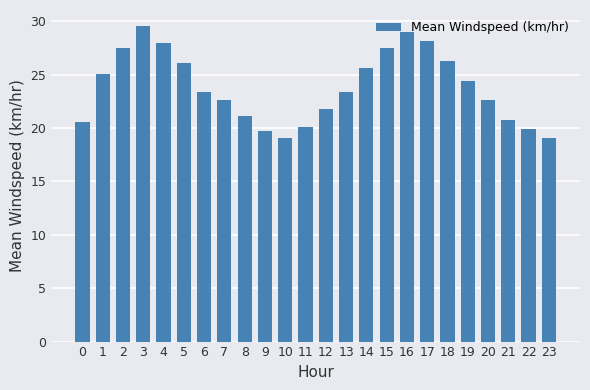

Between 2 and 16, which is larger?

16